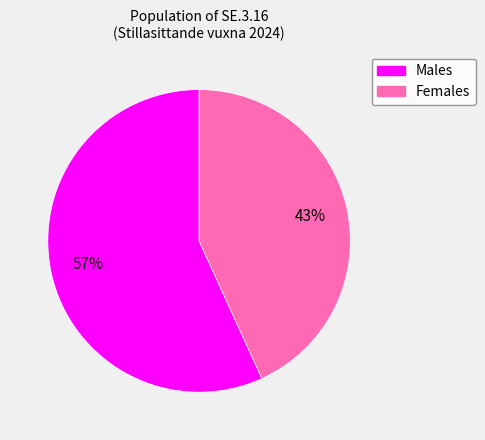

To the nearest percent, what is the average slice percentage?

50%